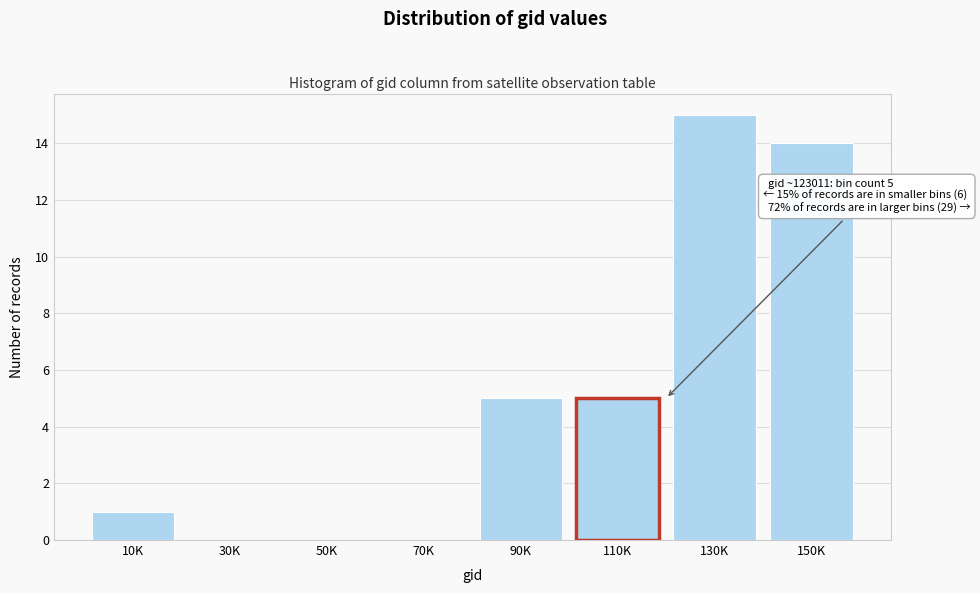

Reading left to right, list all the values displayed in this chart.

10K=1	30K=0	50K=0	70K=0	90K=5	130K=15	150K=14